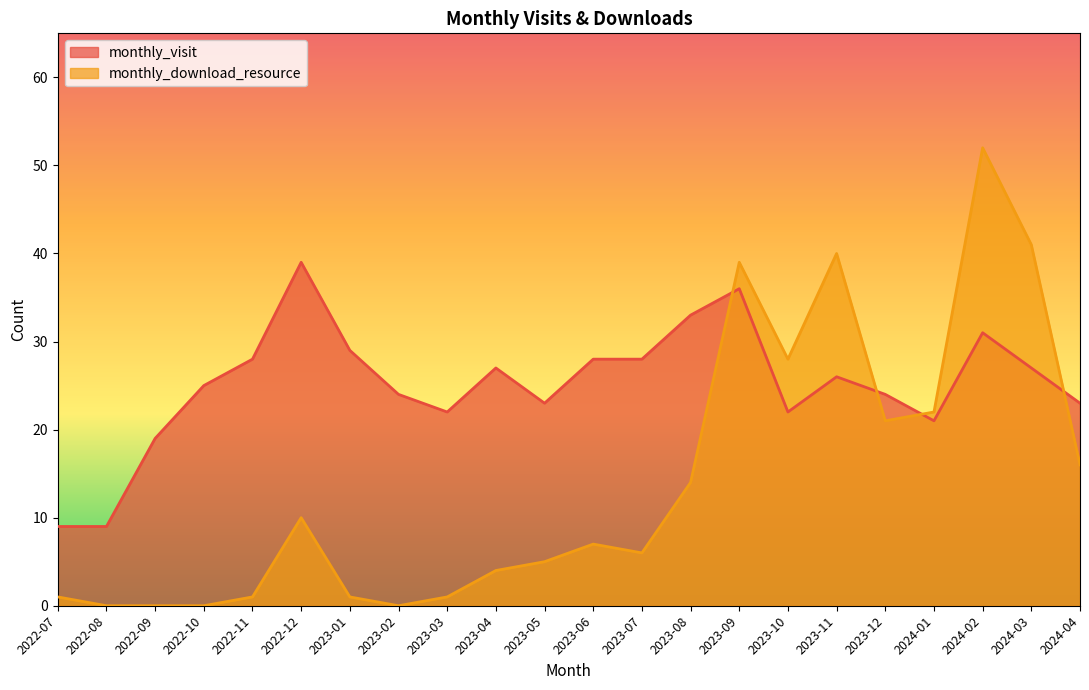

Where is monthly_visit nearest to the value 24?

2023-02